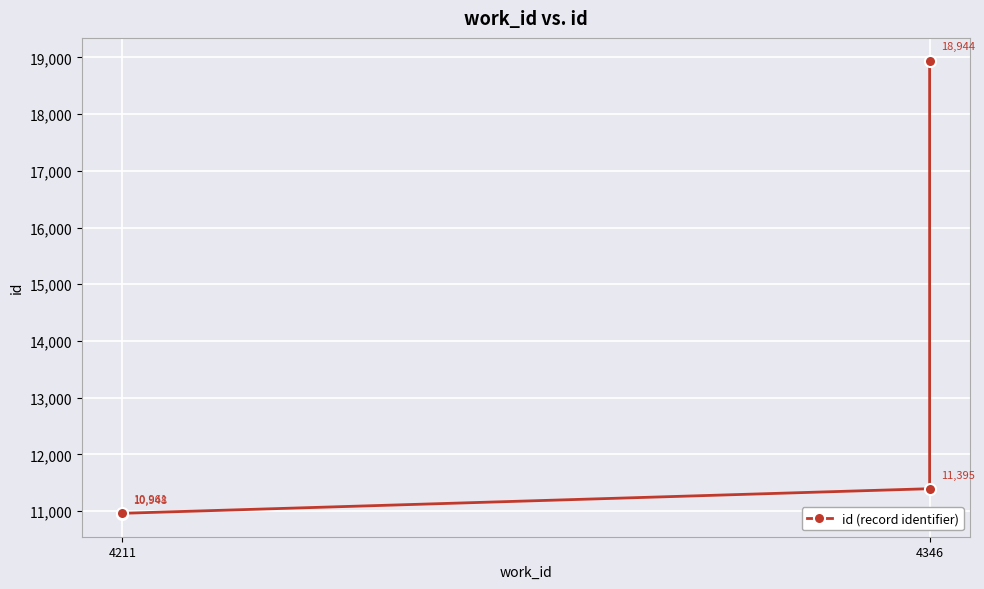

How many lines are shown in the chart?

1